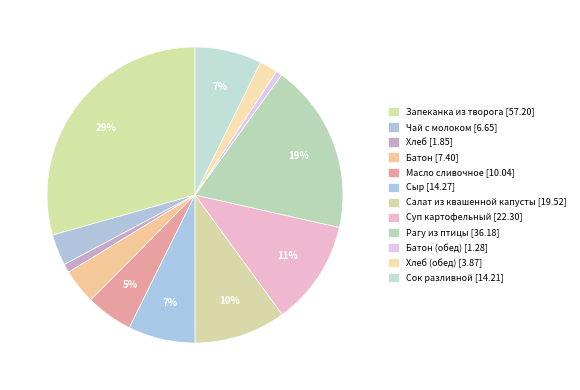

Rank the categories by value from highest to lowest.

Запеканка из творога, Рагу из птицы, Суп картофельный, Салат из квашенной капусты, Сыр, Сок разливной, Масло сливочное, Батон, Чай с молоком, Хлеб (обед), Хлеб, Батон (обед)